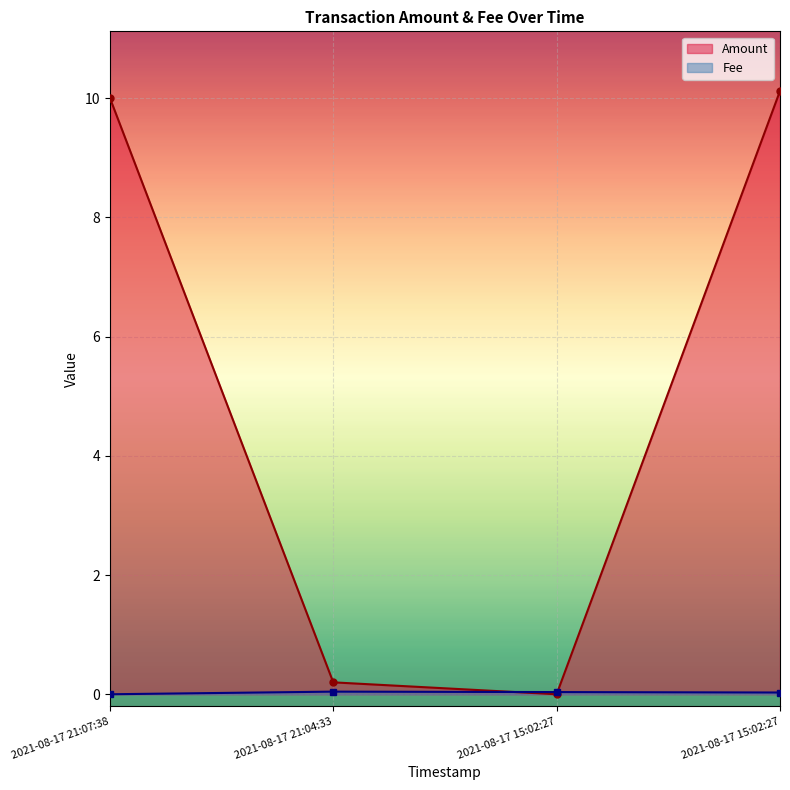

True or false: Fee has more than 1 interior local peaks.

False